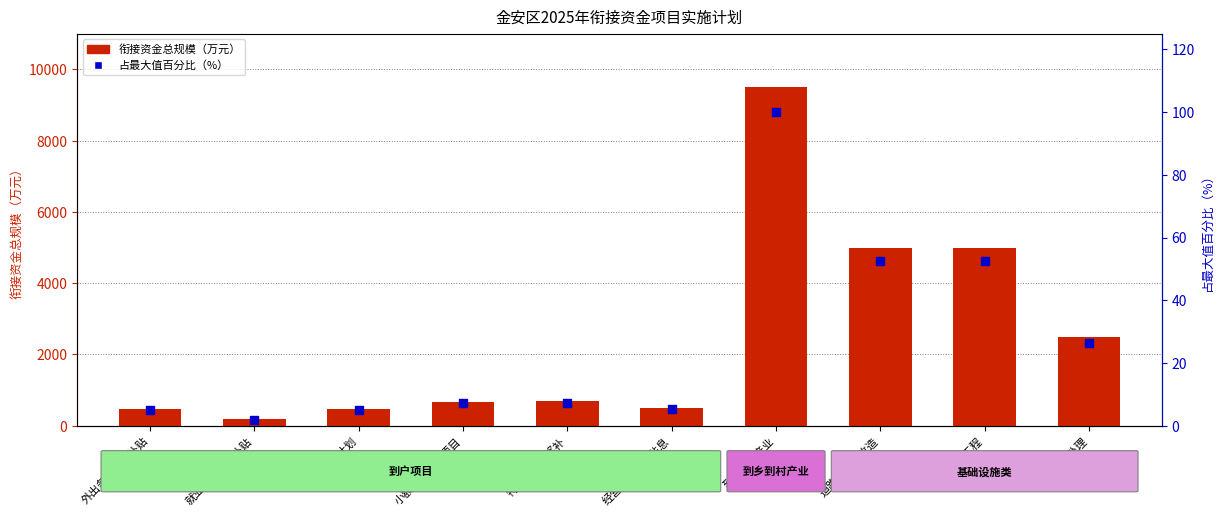

Is the value of 占最大值百分比（%） at 外出务工交通补贴 greater than the value of 衔接资金总规模（万元） at 道路及危桥改造?

No